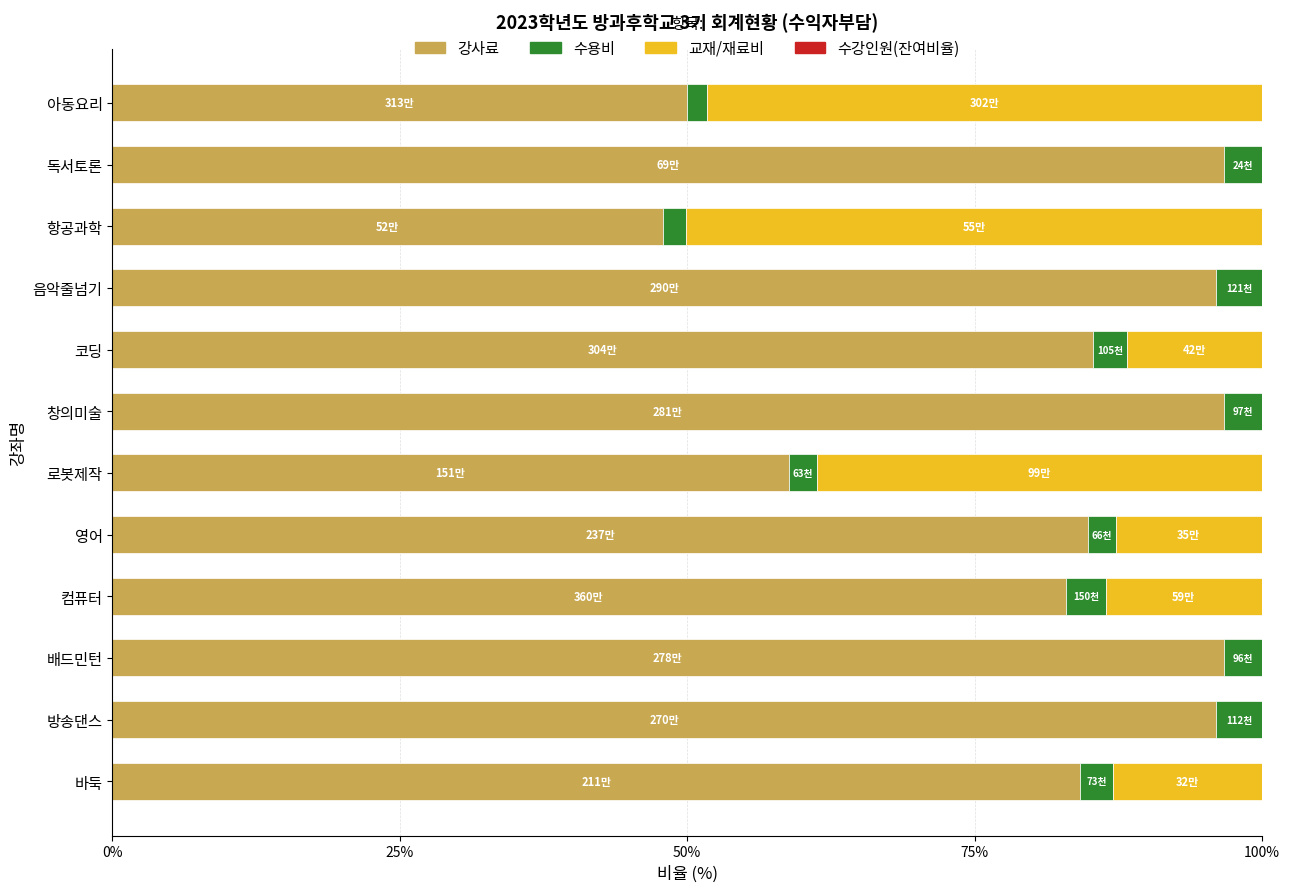

What is the total value across all series at 코딩?

100.0